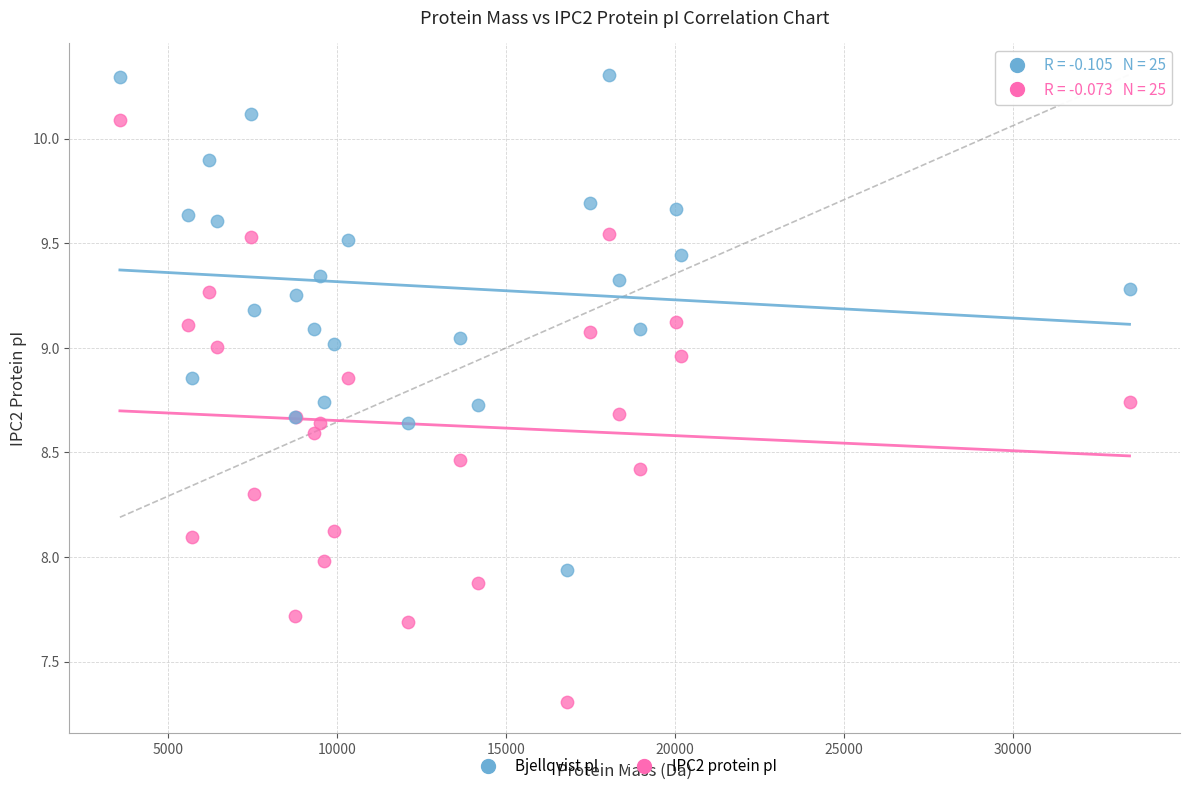

Which series contains the lowest Y value?

IPC2 protein pI